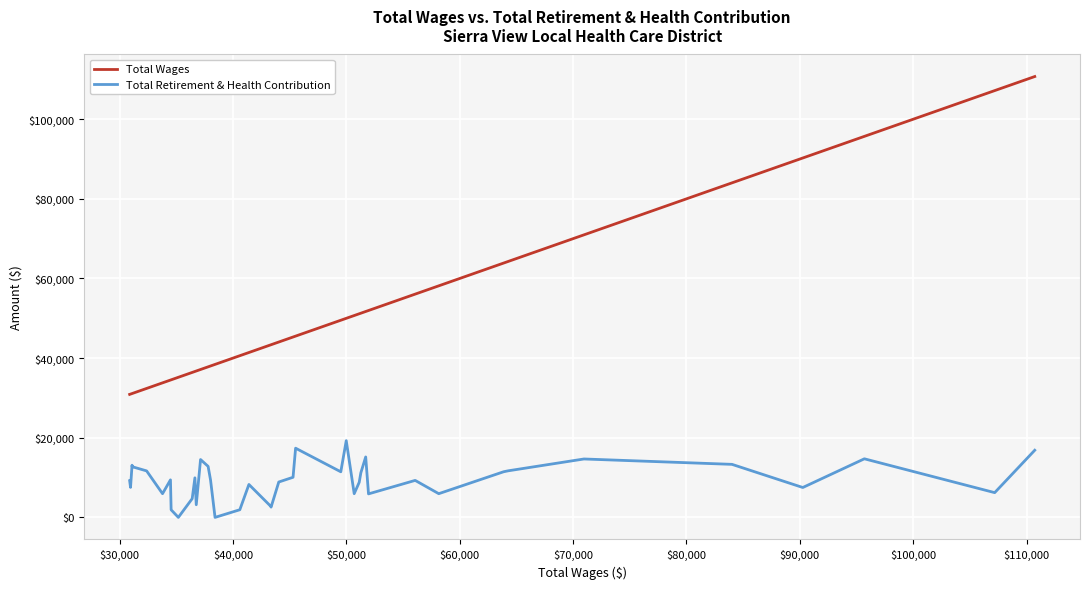

Which series has the largest range (max minus min)?

Total Wages